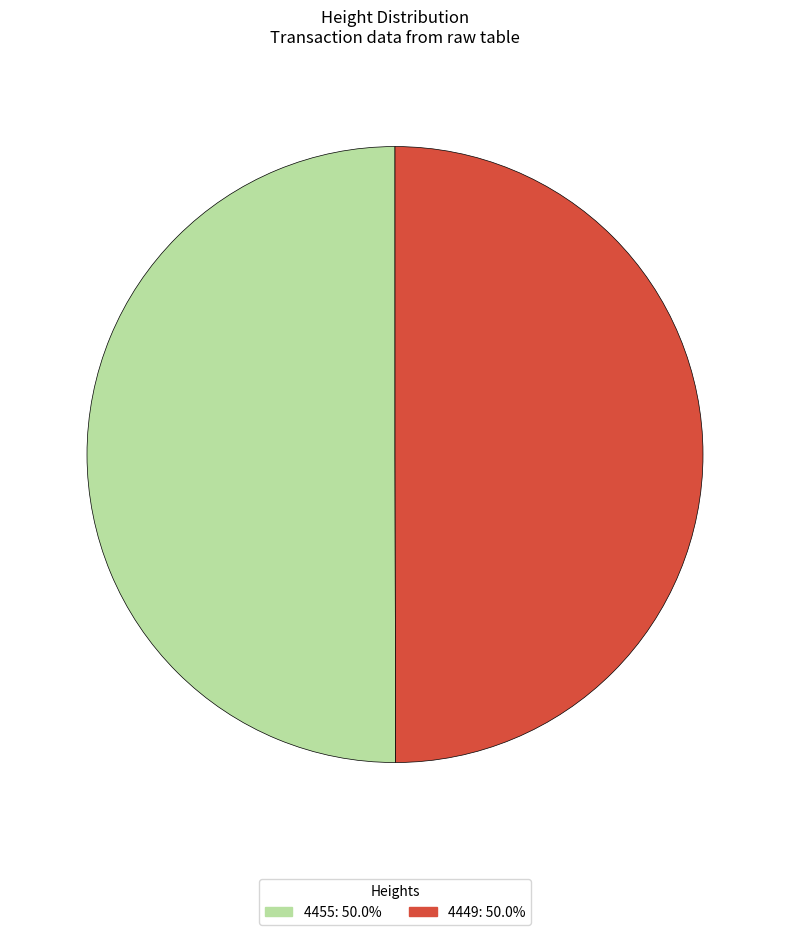

Do 4455: 50.0% and 4449: 50.0% together represent more than half of the pie?

Yes